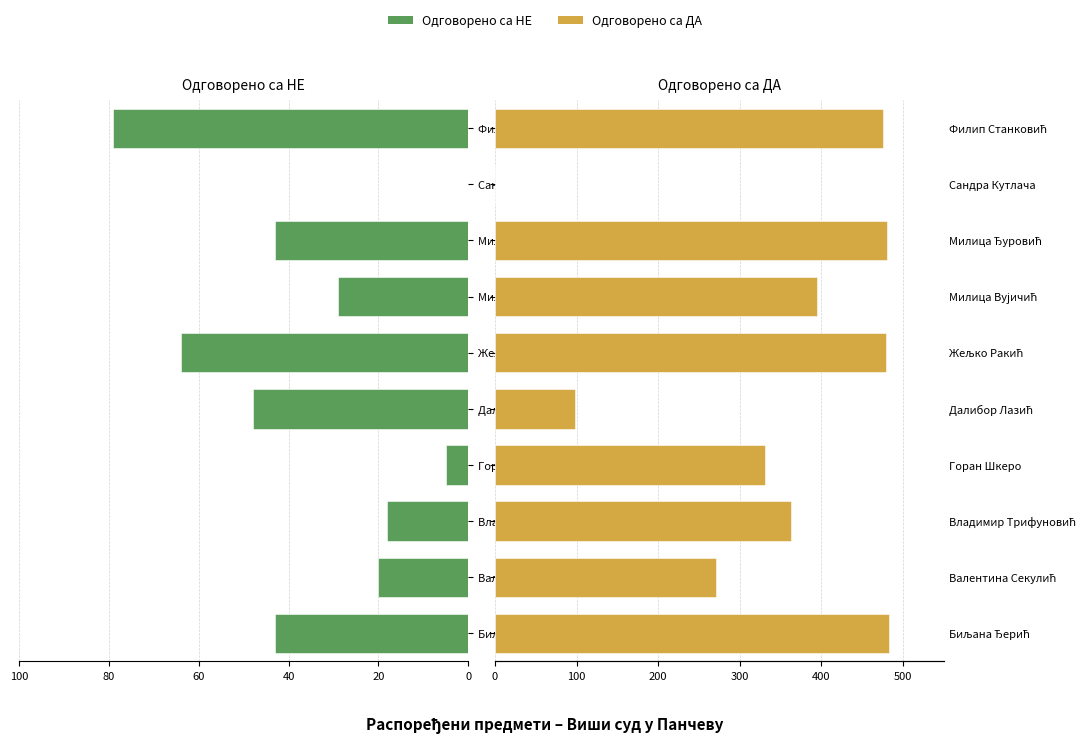

Is it true that Одговорено са ДА equals 483 at Биљана Ђерић?

True